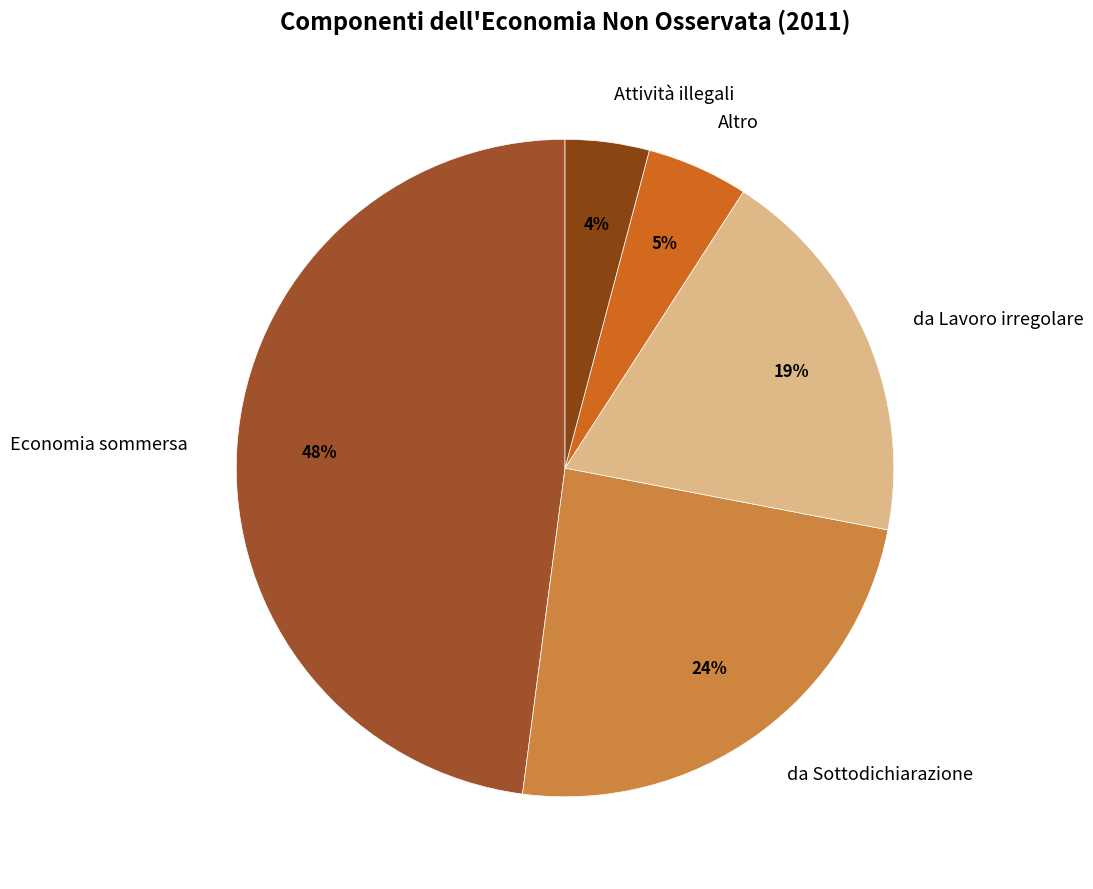

Rank the categories by value from lowest to highest.

Attività illegali, Altro, da Lavoro irregolare, da Sottodichiarazione, Economia sommersa